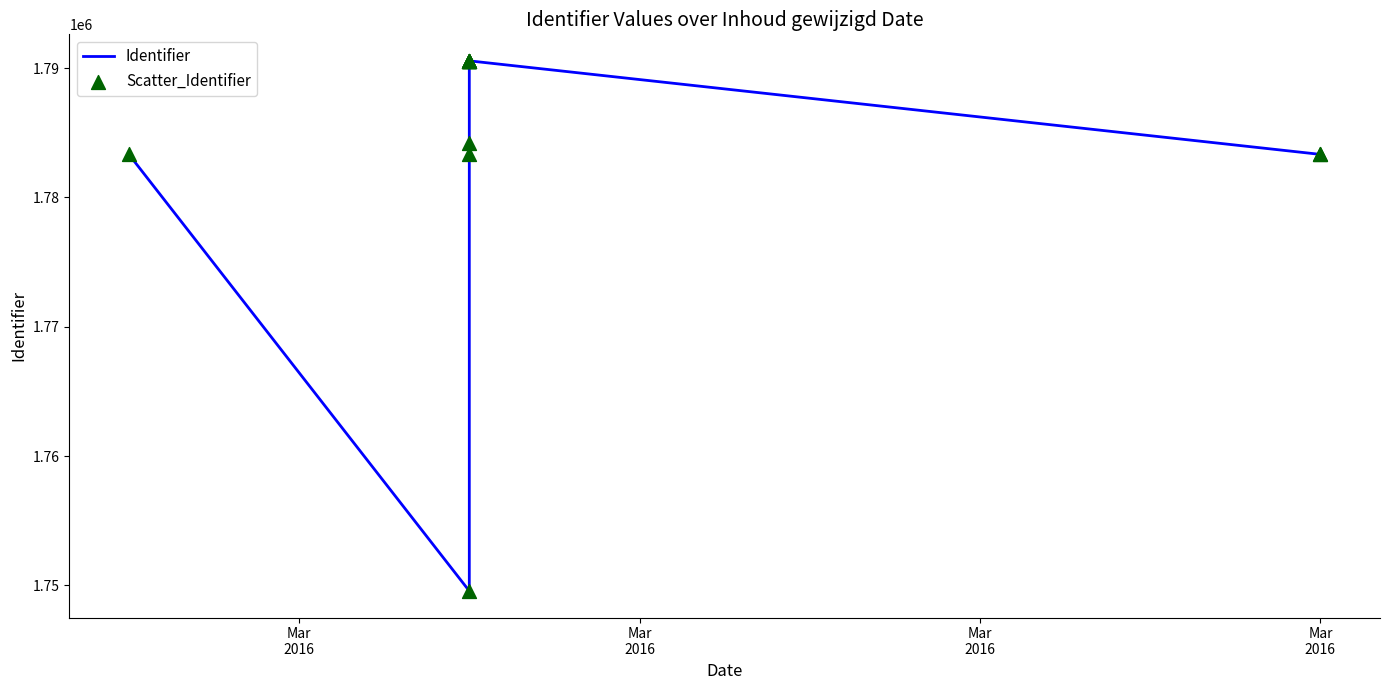

Which series has the largest total across all categories?

Identifier